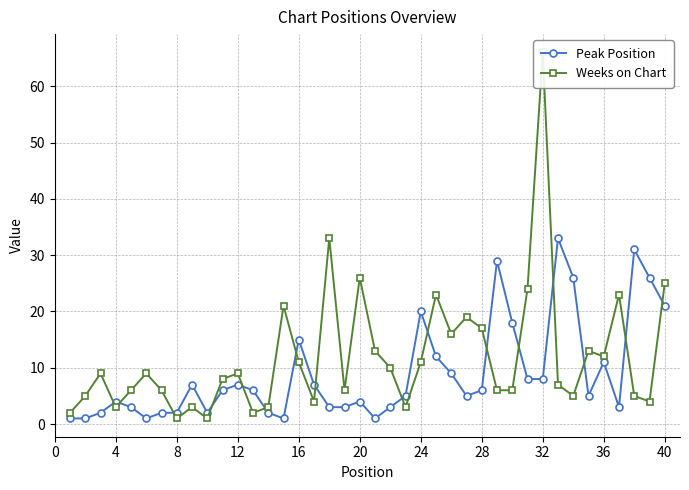

How many times do Peak Position and Weeks on Chart cross each other?

16